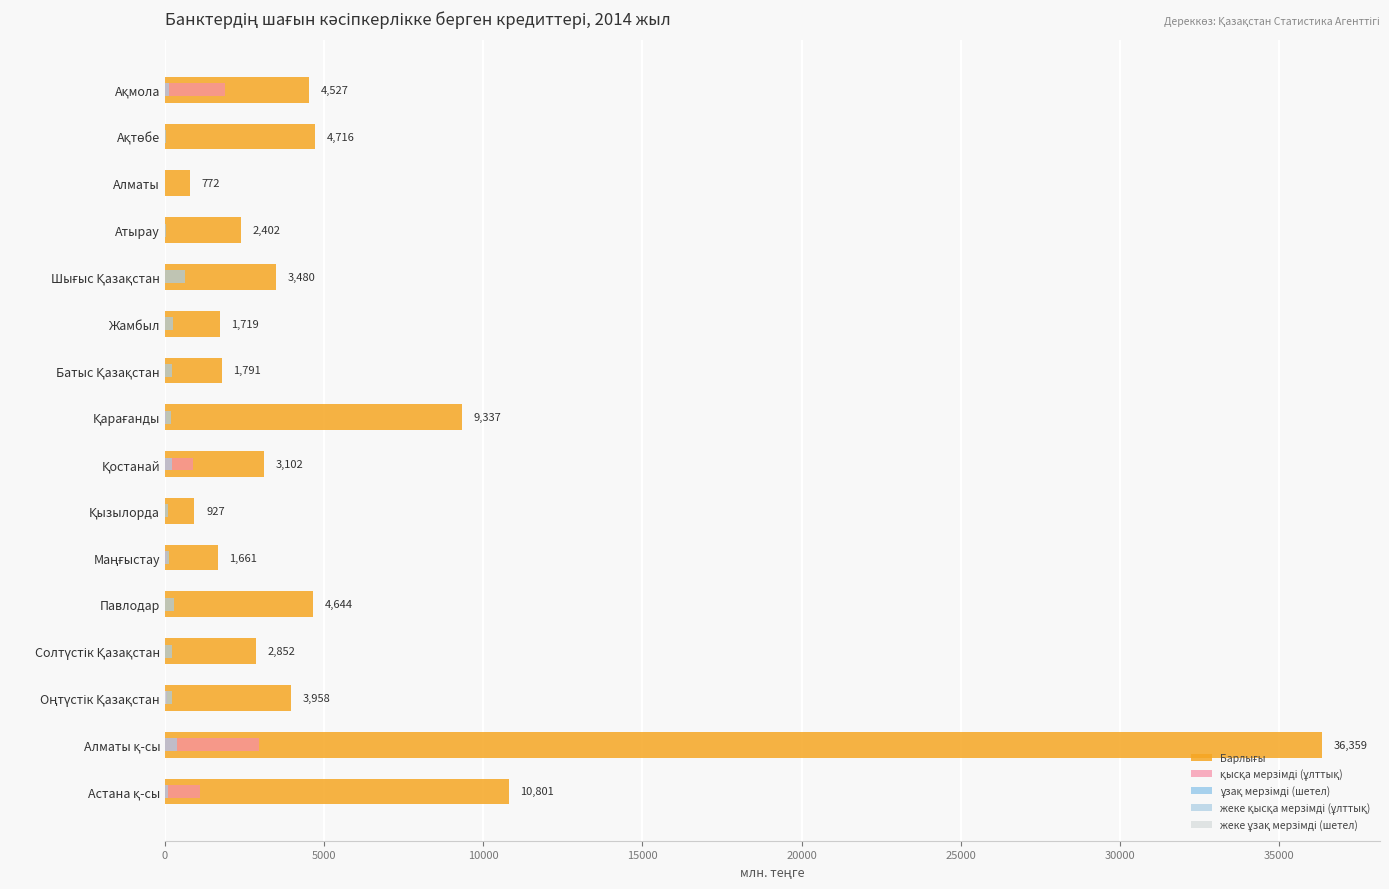

What position from the left is Алматы?

3